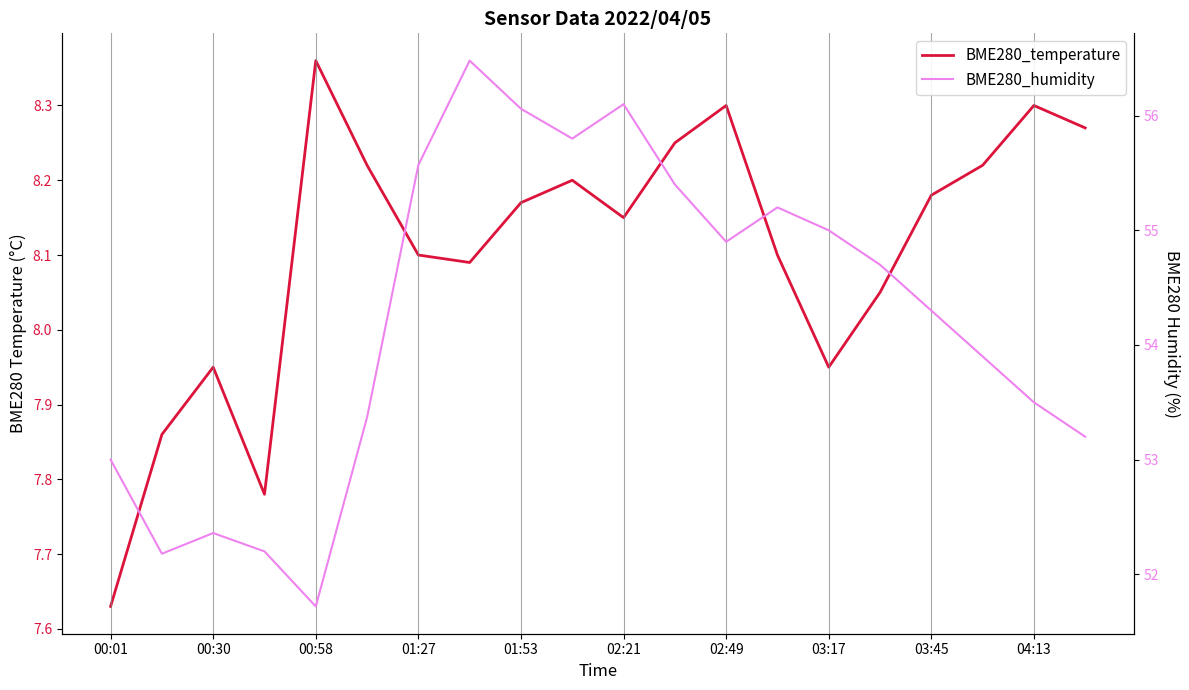

Rank the series at 03:45 from highest to lowest value.

BME280_humidity, BME280_temperature